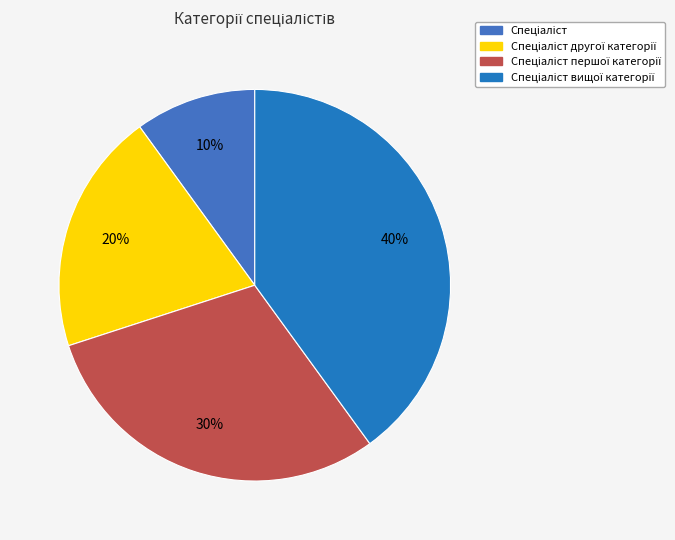

Which category has the biggest portion of the pie?

Спеціаліст вищої категорії